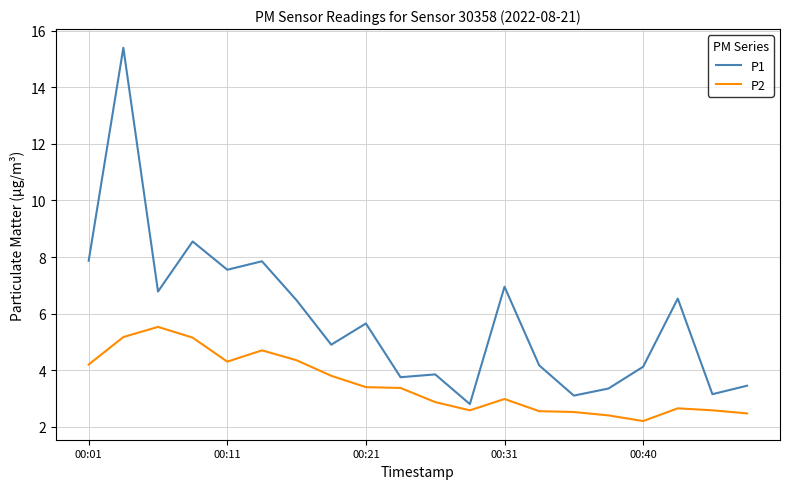

What is the sum of all P1 values?

116.2